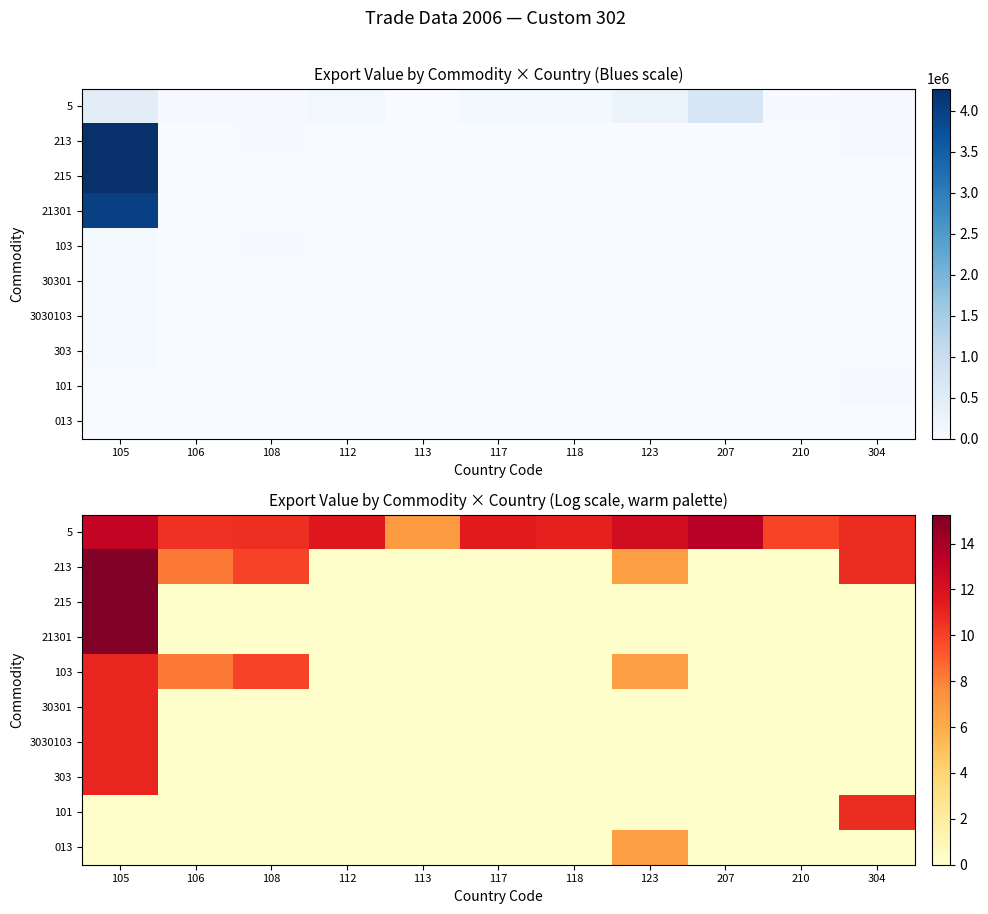

The value of 013 at 106 is -4.7. True or false?

False